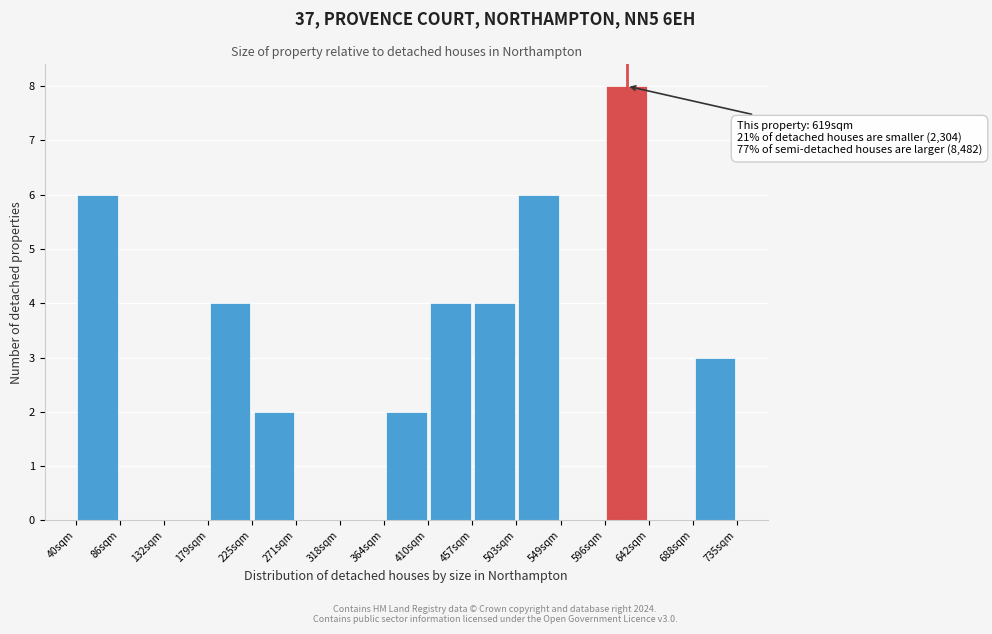

Over which range of the x-axis is the bar tallest?

595 to 640